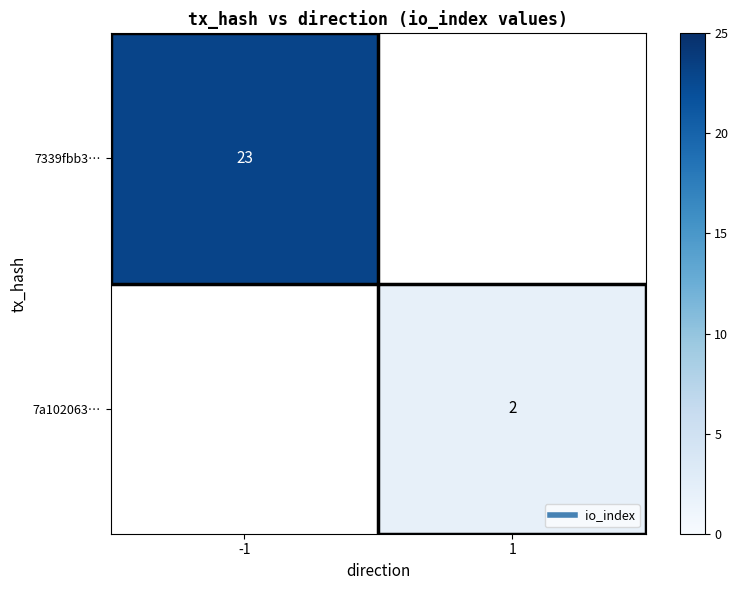

Count the number of categories in the chart.

2